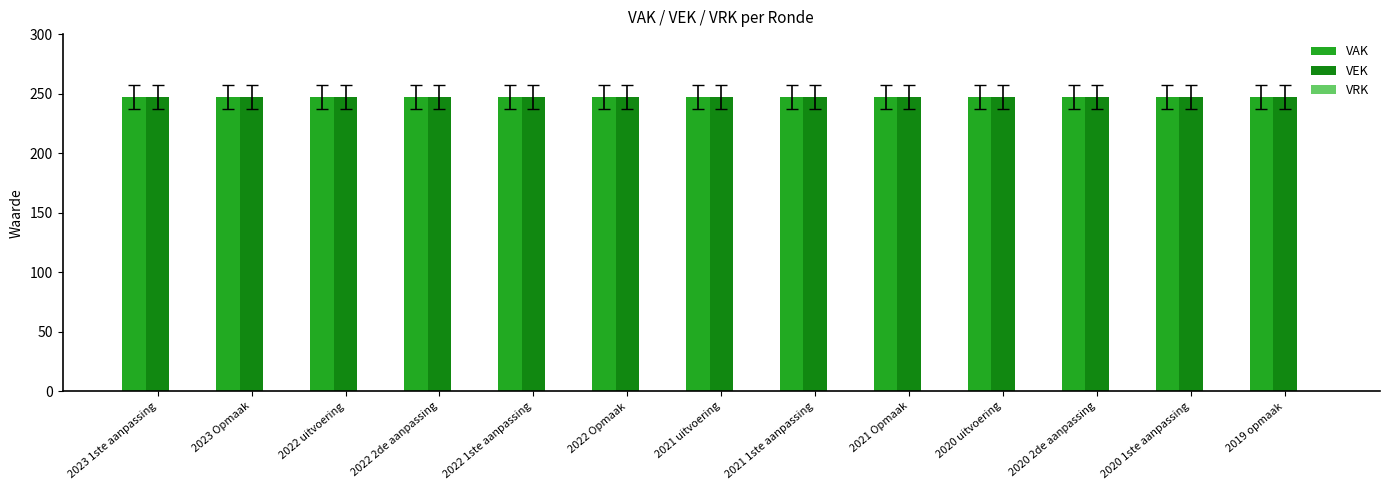

At which label does VRK reach its minimum?

2023 1ste aanpassing